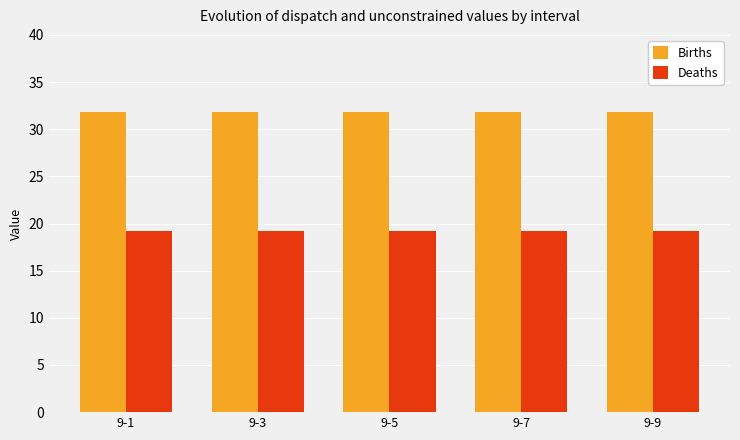

What is the sum of the Deaths values at 9-3 and 9-1?

38.4